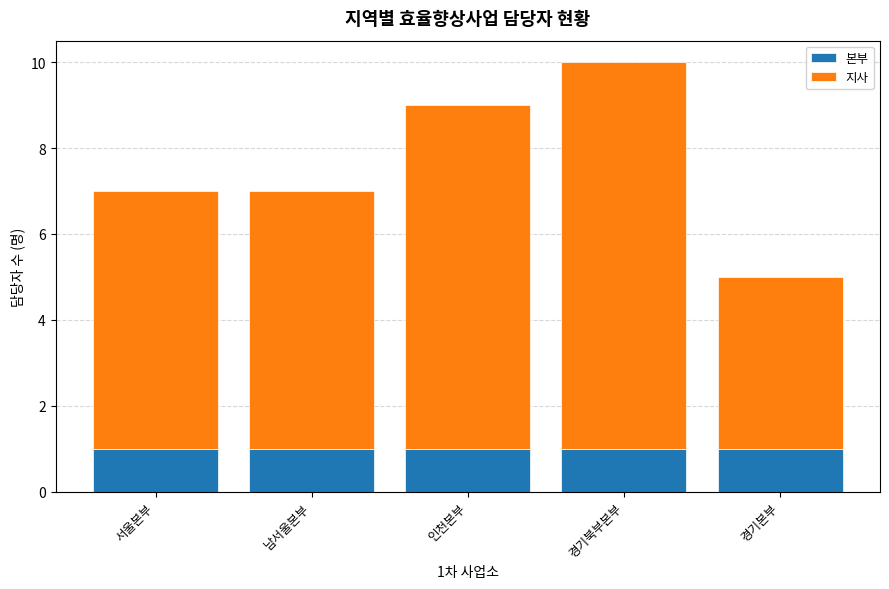

At 경기본부, list the series in order from smallest to largest.

본부, 지사